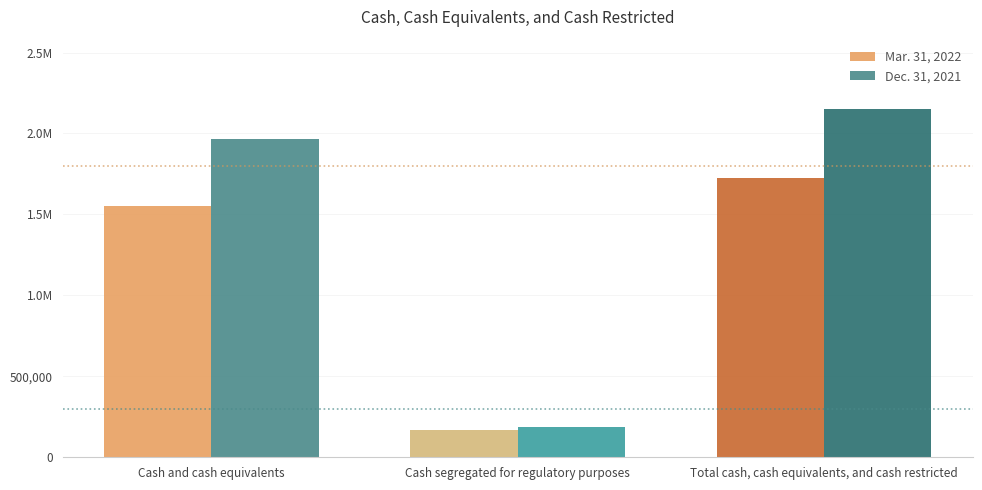

At which category is the sum across all series the highest?

Total cash, cash equivalents, and cash restricted